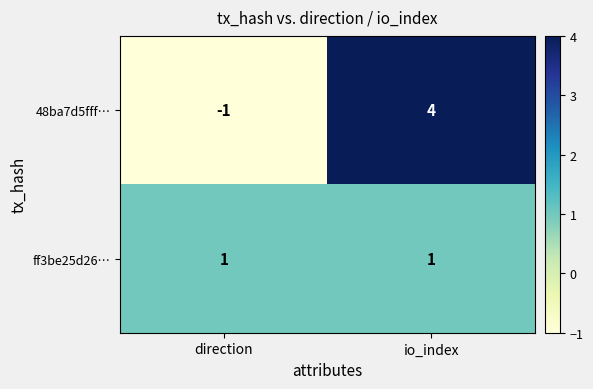

What is the total value across all series at io_index?

5